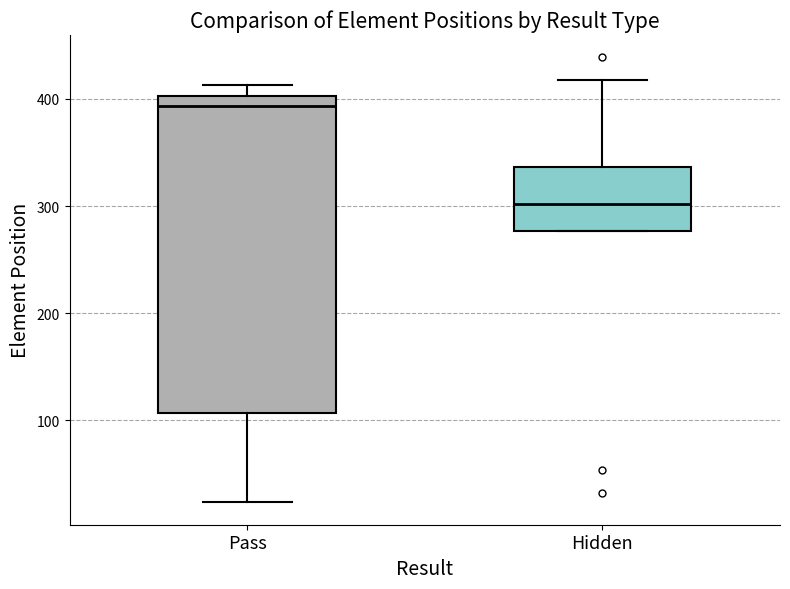

Reading left to right, transcribe this box plot: for each box, give where its median line is, the range the box spans, and where its two whiskers end, as read against the y-axis. The values are not printed on the chart, so give them approximately, as read against the axis.

Pass: median 390, box 110 to 400, whiskers 20 to 410
Hidden: median 300, box 280 to 340, whiskers 280 to 420